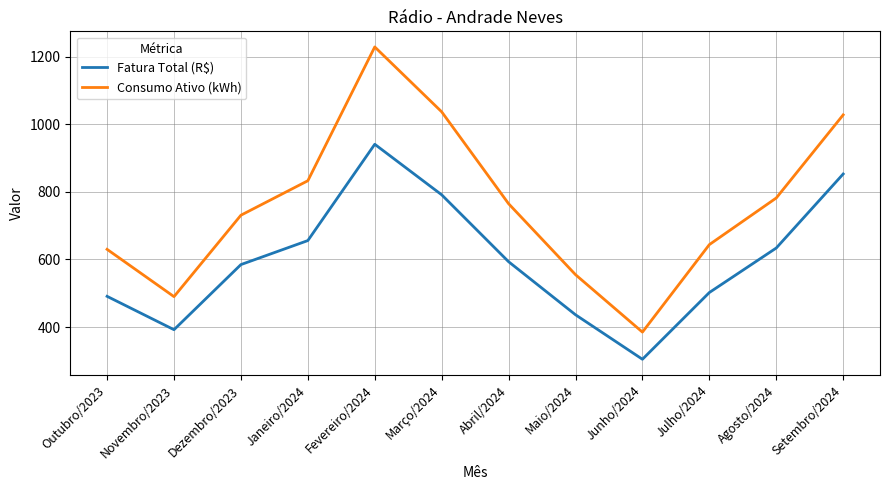

True or false: Consumo Ativo (kWh) and Fatura Total (R$) intersect in this chart.

False